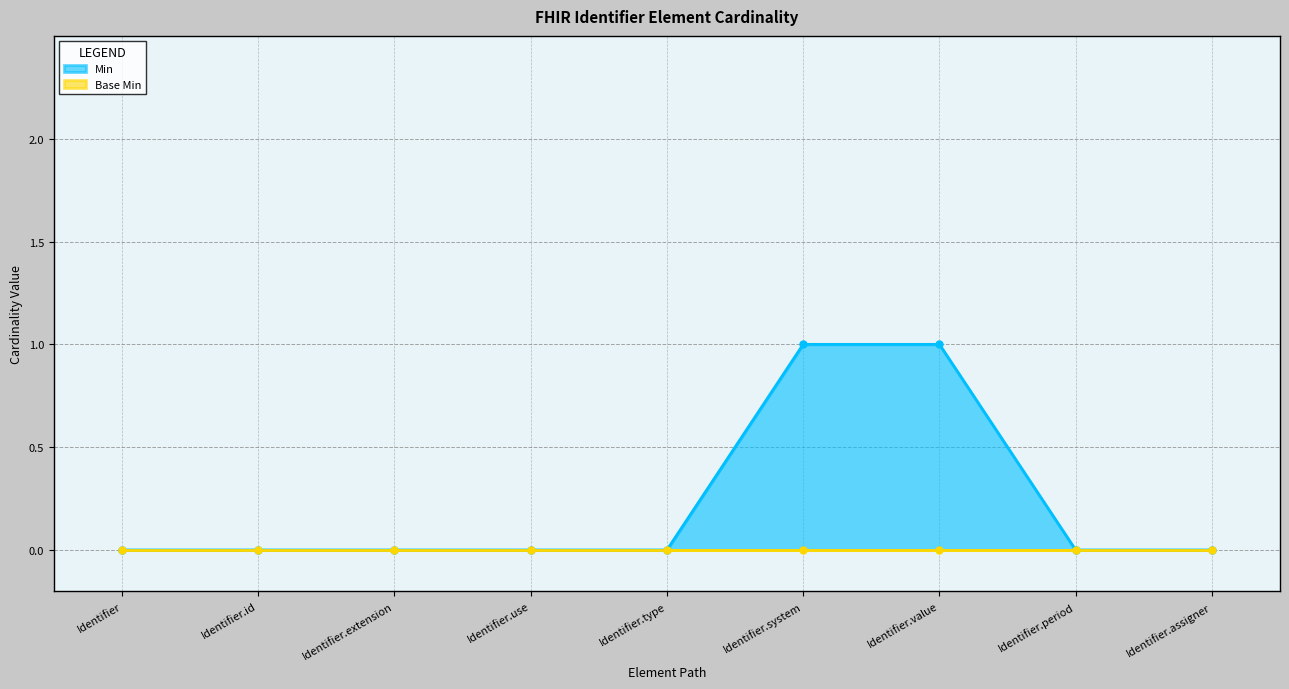

Reading left to right, list all the values displayed in this chart.

Identifier=0	Identifier.id=0	Identifier.extension=0	Identifier.use=0	Identifier.type=0	Identifier.system=1	Identifier.value=1	Identifier.period=0	Identifier.assigner=0